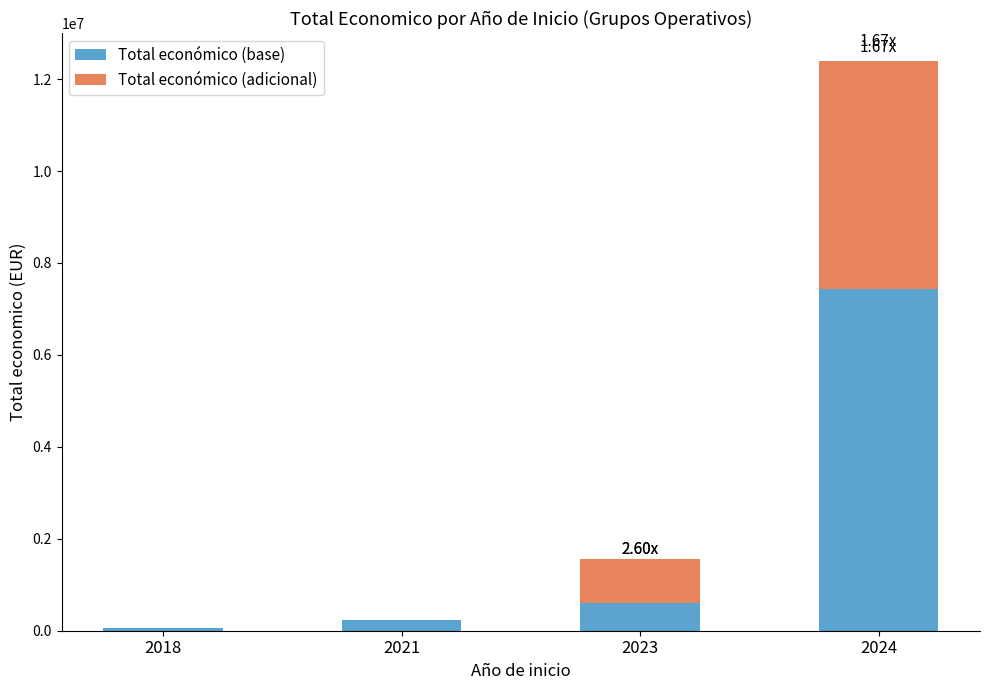

What is the sum of all Total económico (base) values?

8313938